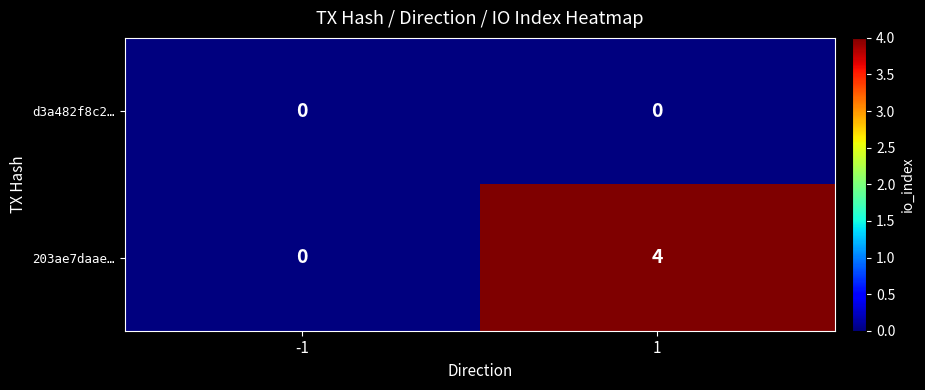

Rank the series at 1 from lowest to highest value.

d3a482f8c2…, 203ae7daae…